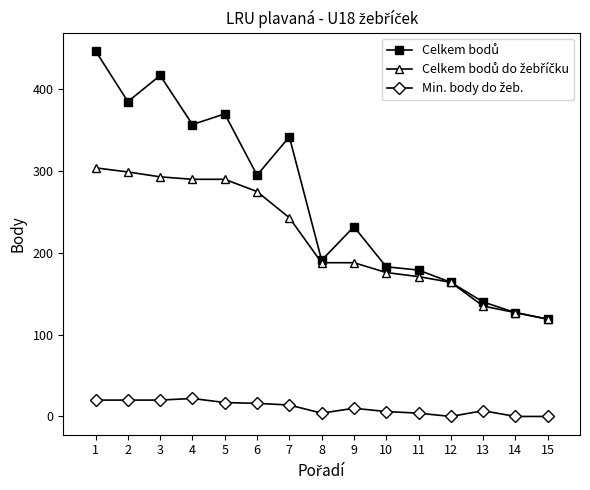

Count the number of categories in the chart.

15